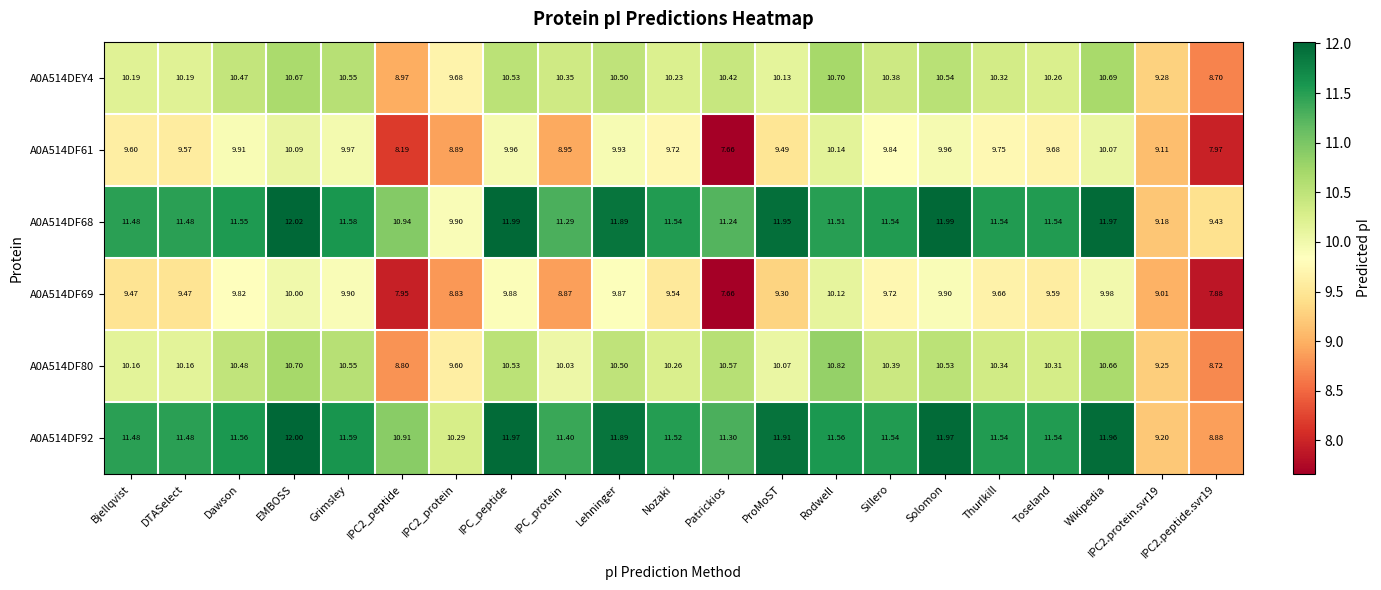

Which category has the lowest value across all series?

Patrickios